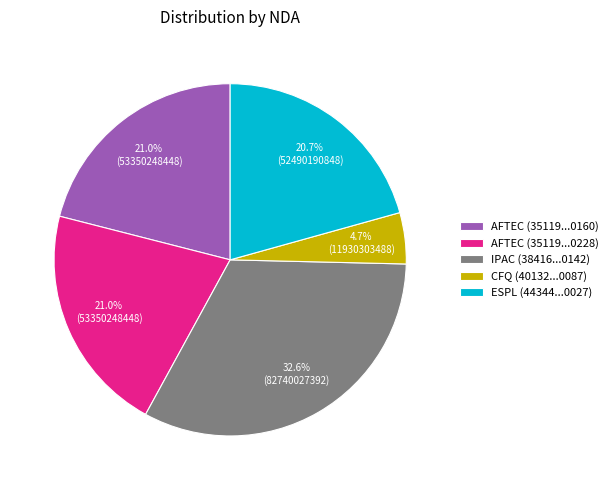

Combined, what portion of the pie is AFTEC (35119...0228) and CFQ (40132...0087)?

25.7%